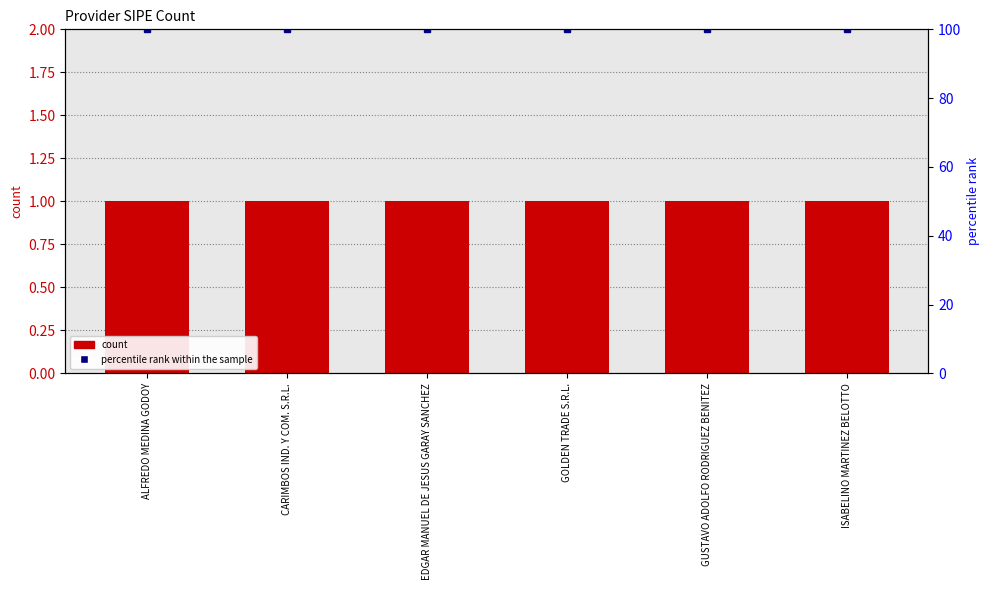

What is the total value across all series at ISABELINO MARTINEZ BELOTTO?

101